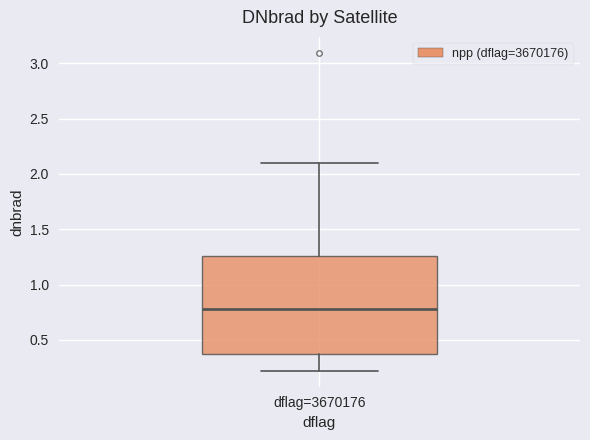

Transcribe this box plot: give where the median line is, the range the box spans, and where the two whiskers end, as read against the y-axis. The values are not printed on the chart, so give them approximately, as read against the axis.

median 0.80, box 0.35 to 1.25, whiskers 0.20 to 2.10